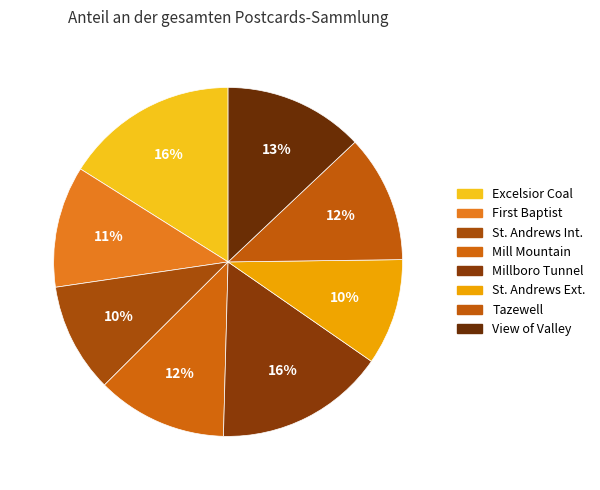

Count the number of slices in the pie.

8